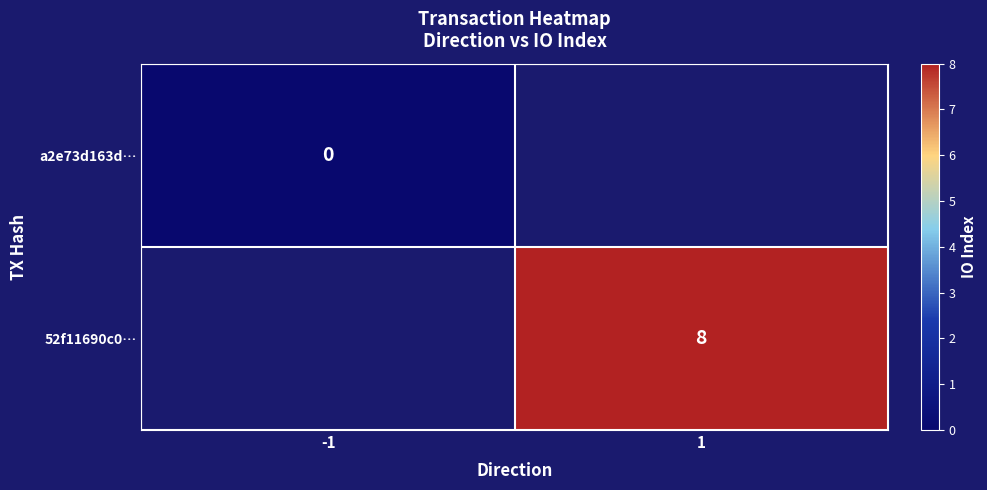

How many series are shown in this chart?

2